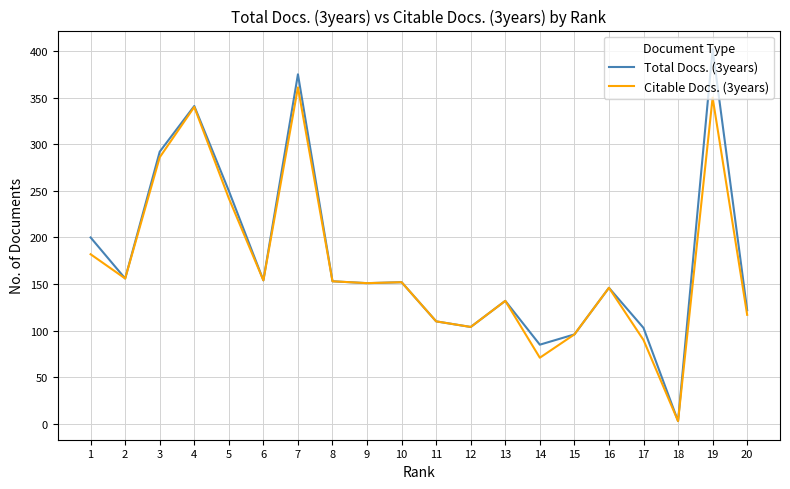

What is the highest value of the Total Docs. (3years) series?

402